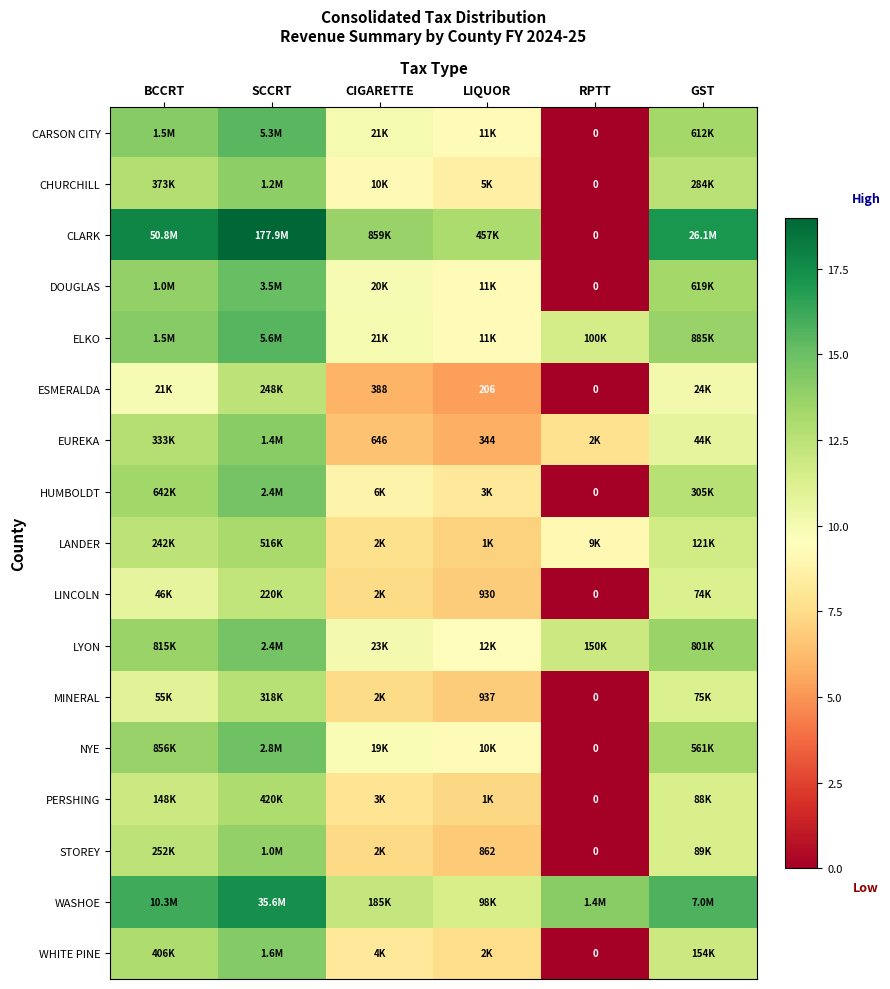

What is the maximum value shown in the chart?

19.0